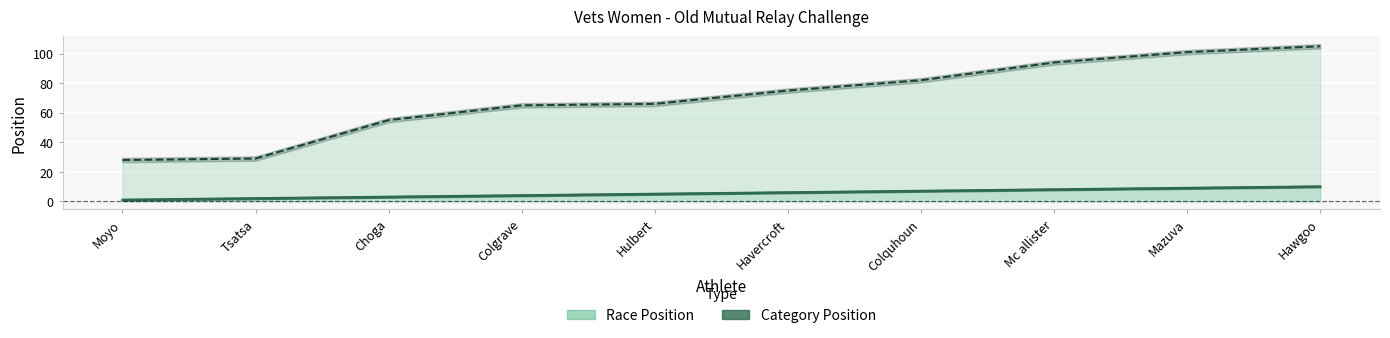

Reading left to right, transcribe all the data shown in this chart.

Race Position: Moyo=28	Tsatsa=29	Choga=55	Colgrave=65	Hulbert=66	Havercroft=75	Colquhoun=82	Mc allister=94	Mazuva=101	Hawgoo=105
Category Position: Moyo=1	Tsatsa=2	Choga=3	Colgrave=4	Hulbert=5	Havercroft=6	Colquhoun=7	Mc allister=8	Mazuva=9	Hawgoo=10